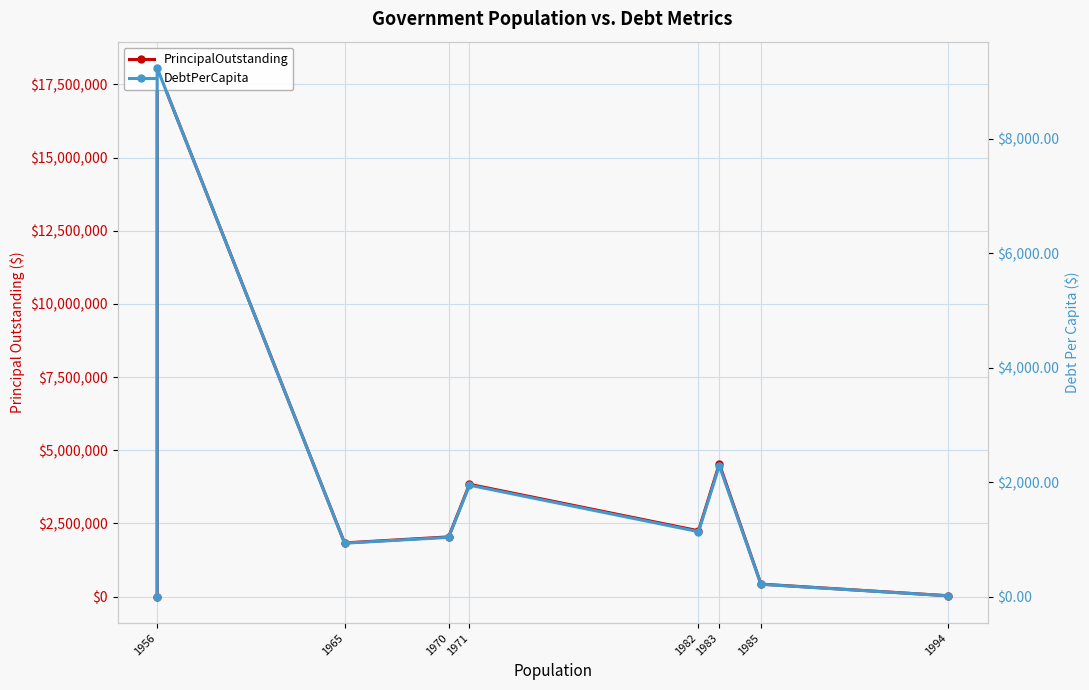

What is the difference between the maximum and minimum values in the PrincipalOutstanding series?

18059000.0